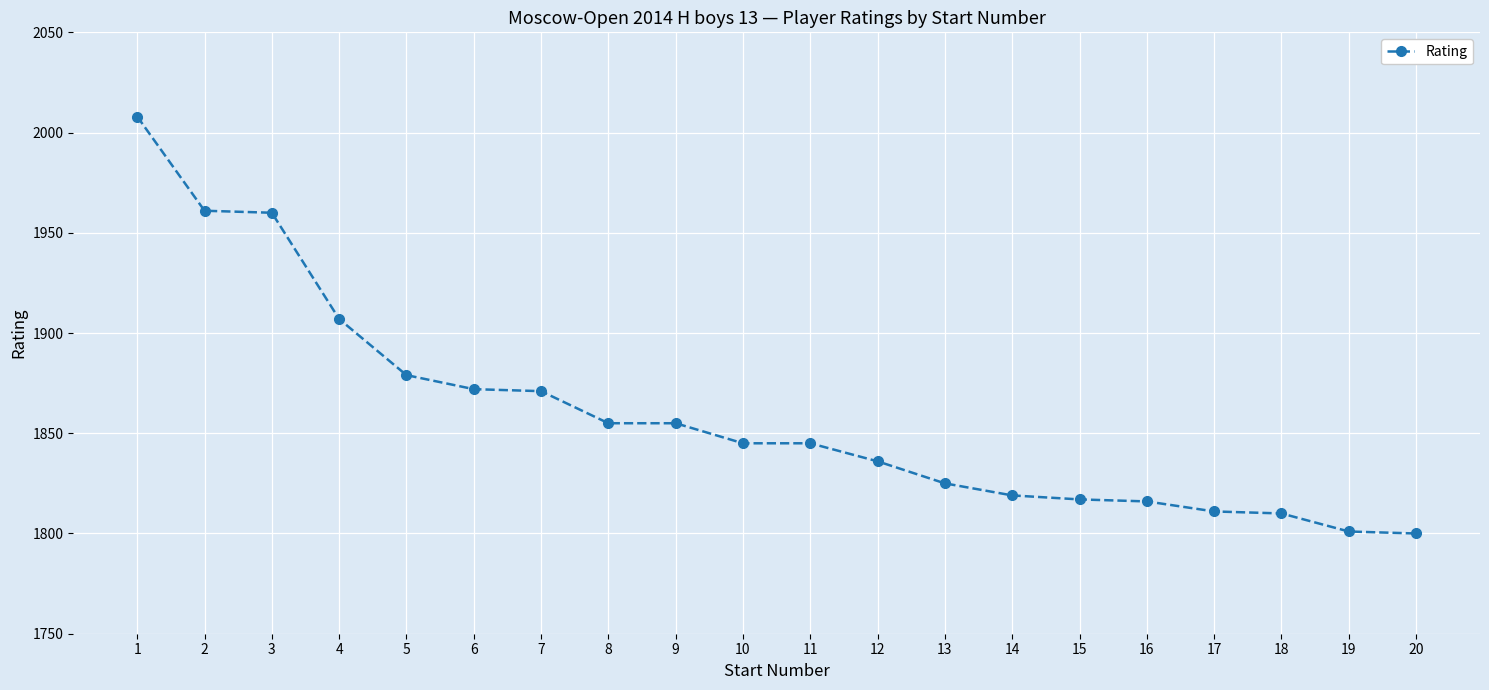

What is the maximum value shown in the chart?

2008